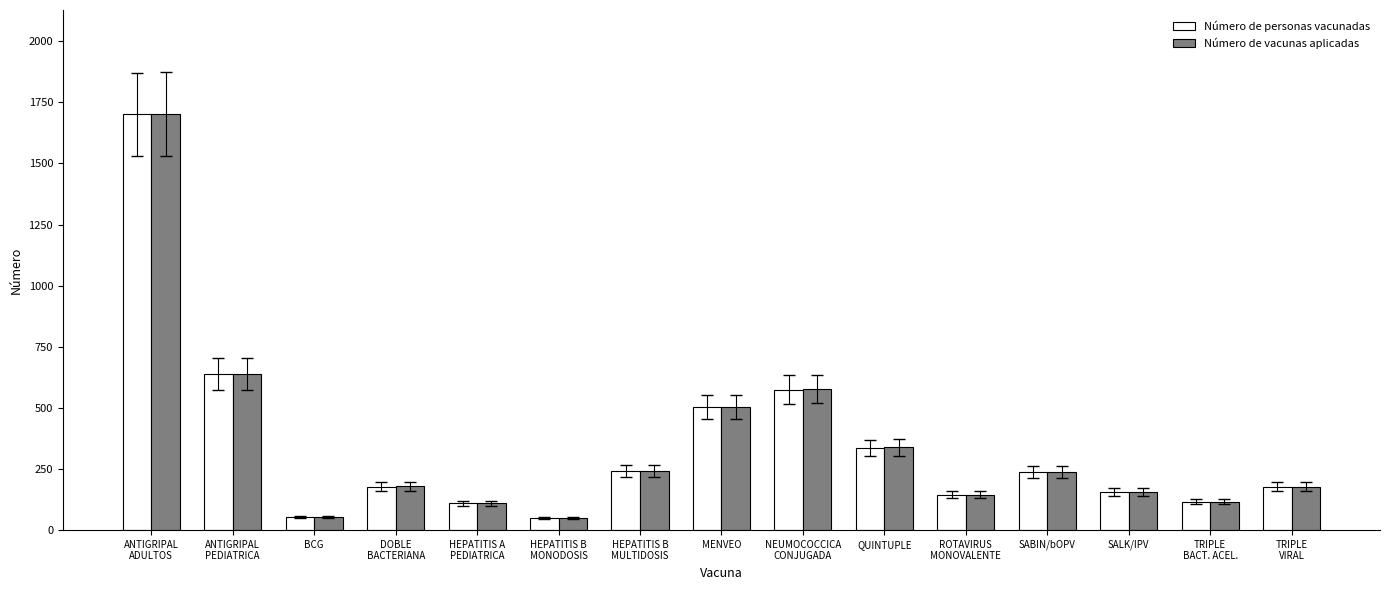

What is the label of the 4th bar from the left?

DOBLE
BACTERIANA